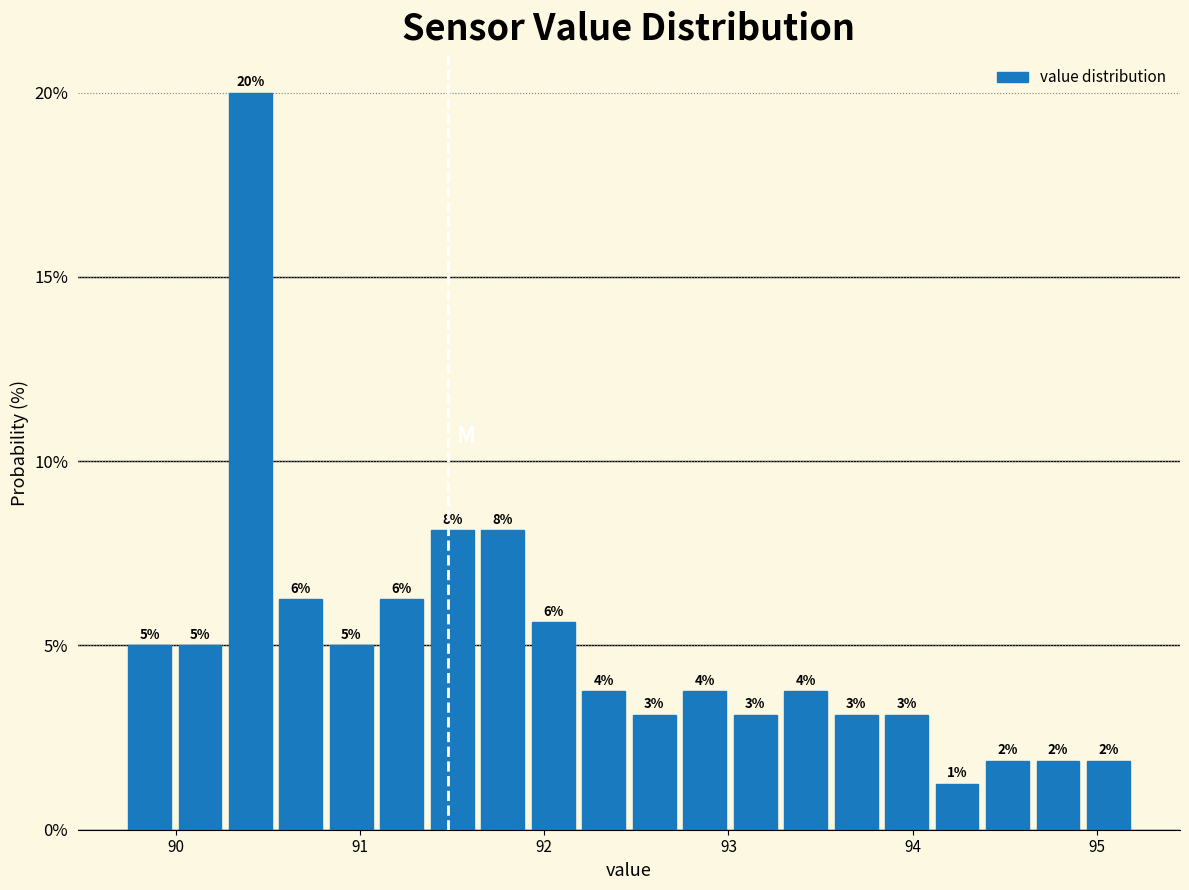

Read against the x-axis, roughly where is the centre of the tallest bar?

90.4